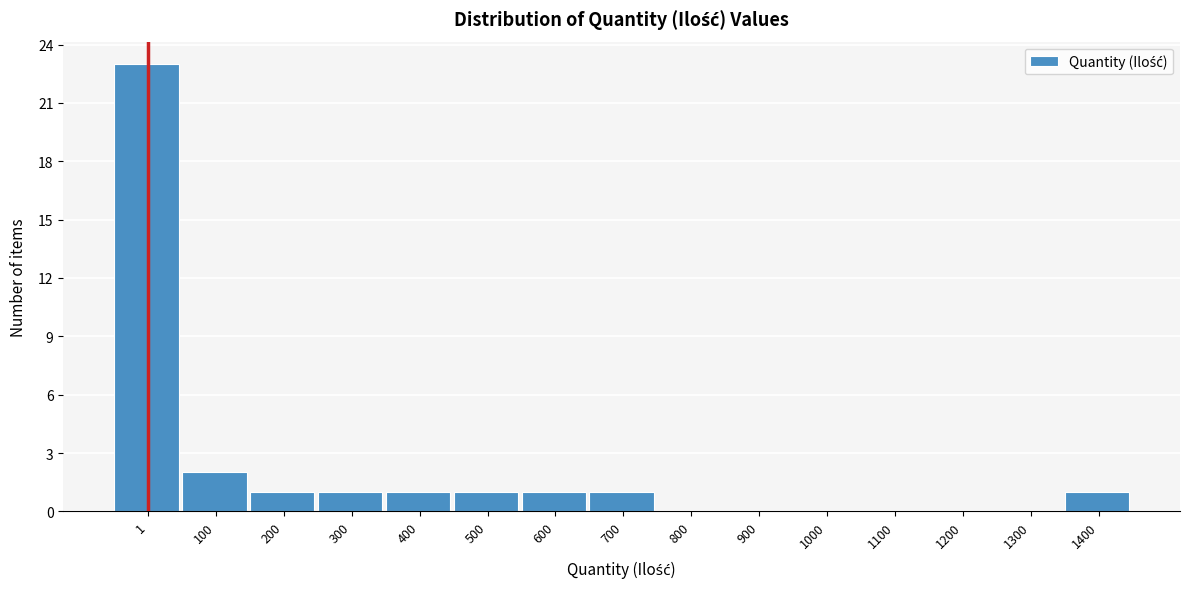

Reading left to right, transcribe all the data shown in this chart.

1=23	100=2	200=1	300=1	400=1	500=1	600=1	700=1	800=0	900=0	1000=0	1100=0	1200=0	1300=0	1400=1